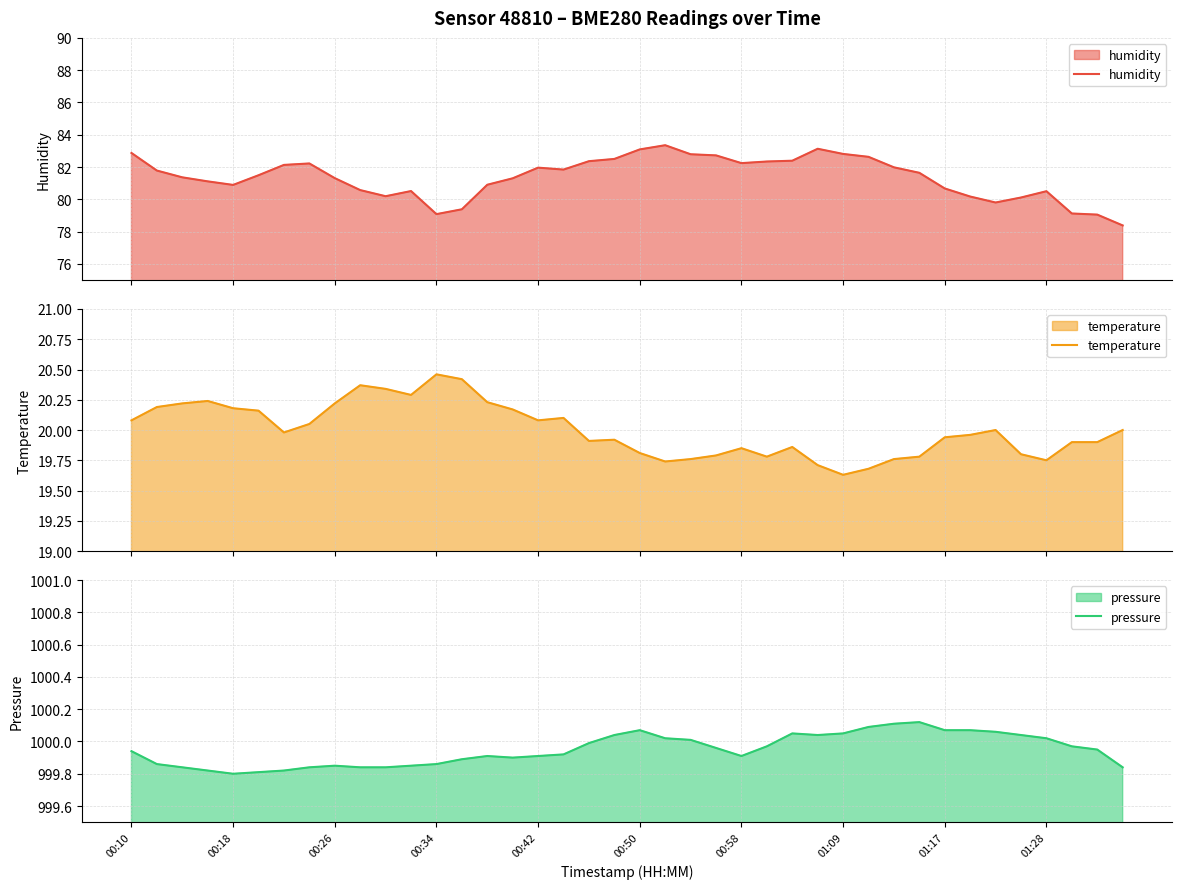

What is the minimum value for humidity?

78.4